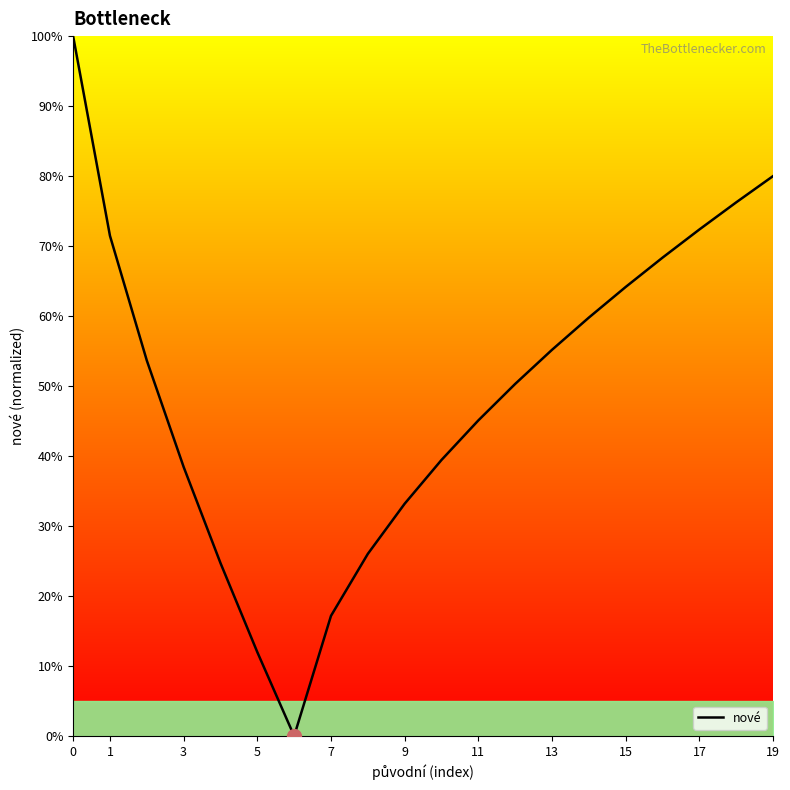

What is the maximum value shown in the chart?

100.0